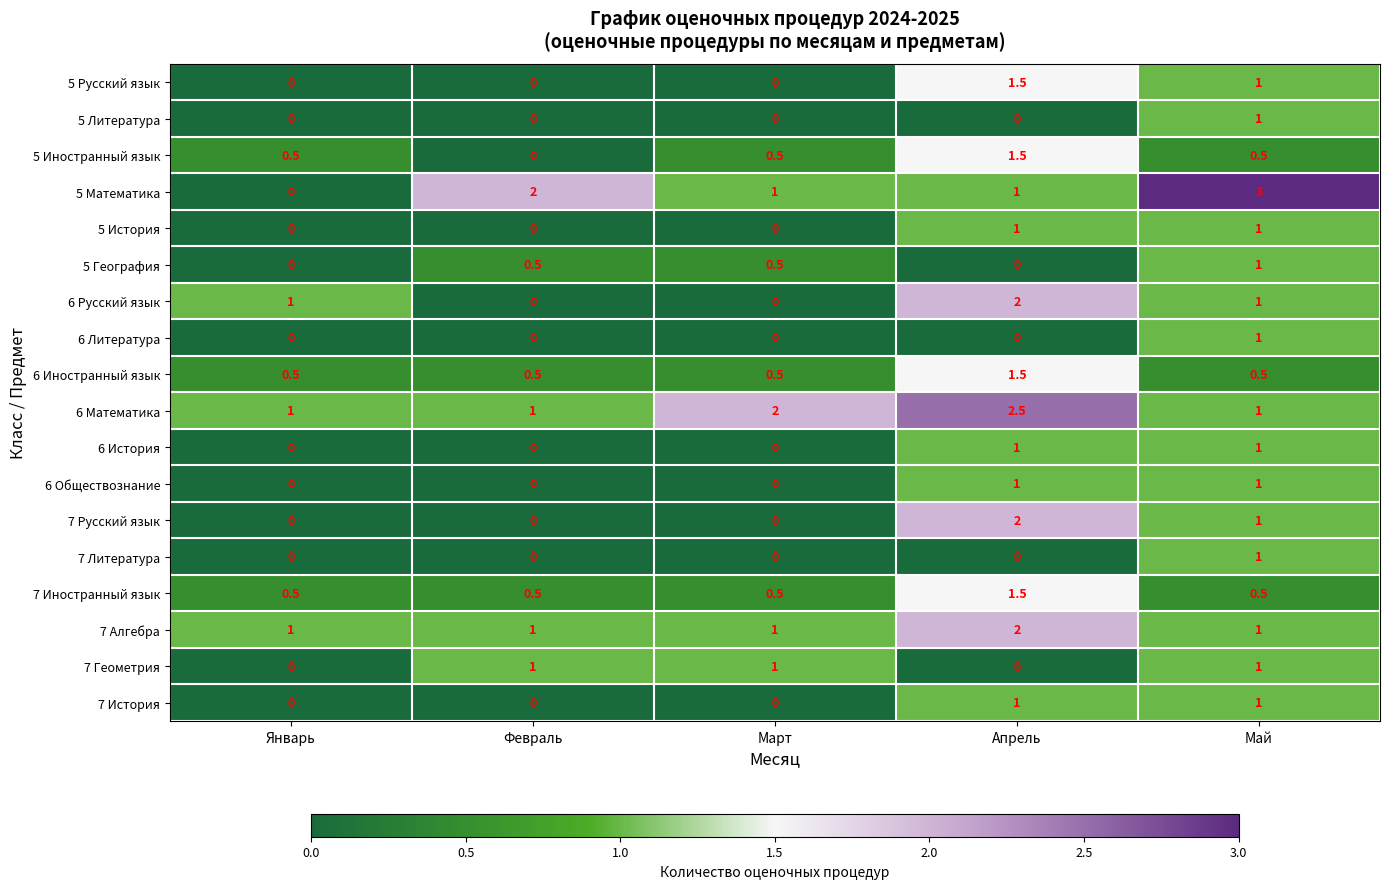

What is the difference between the maximum and second lowest values in the 6 История series?

1.0